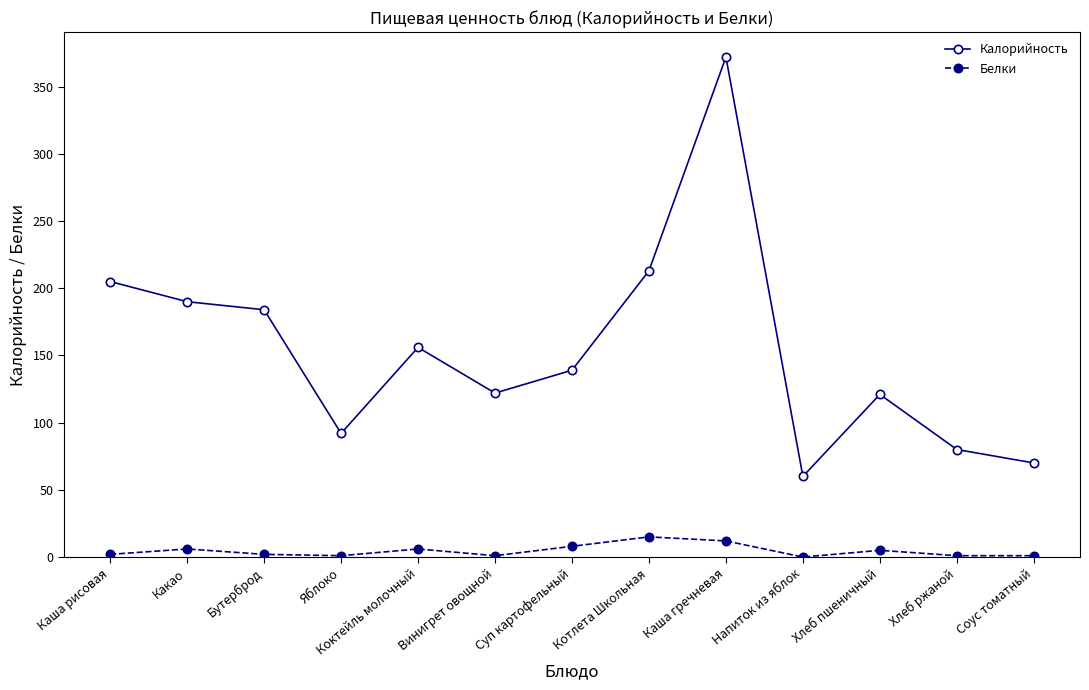

What is the highest value of the Калорийность series?

372